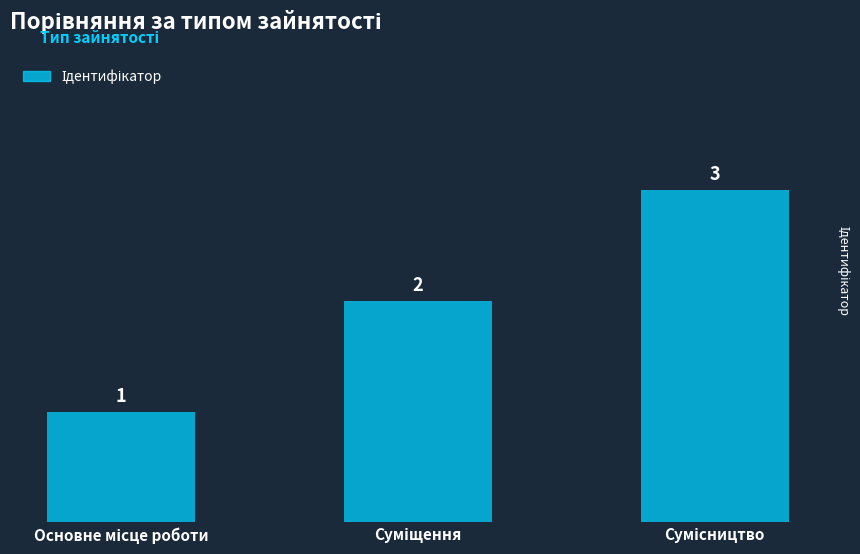

What is the value of the 3rd bar from the left?

3